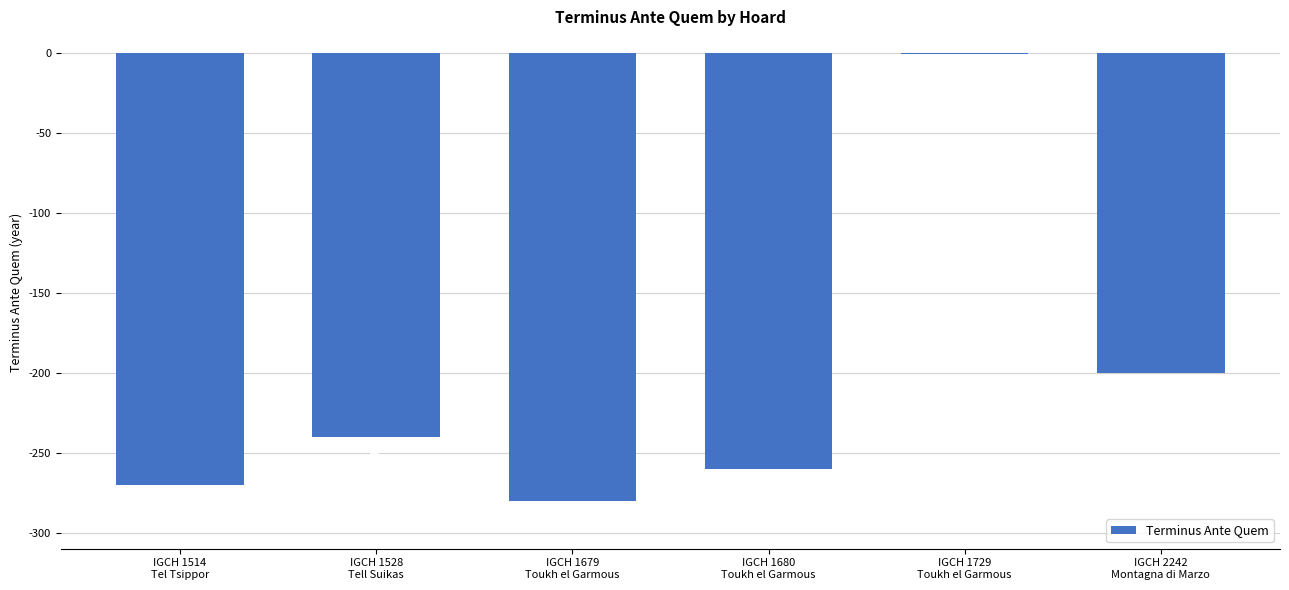

What position from the right is IGCH 2242
Montagna di Marzo?

1